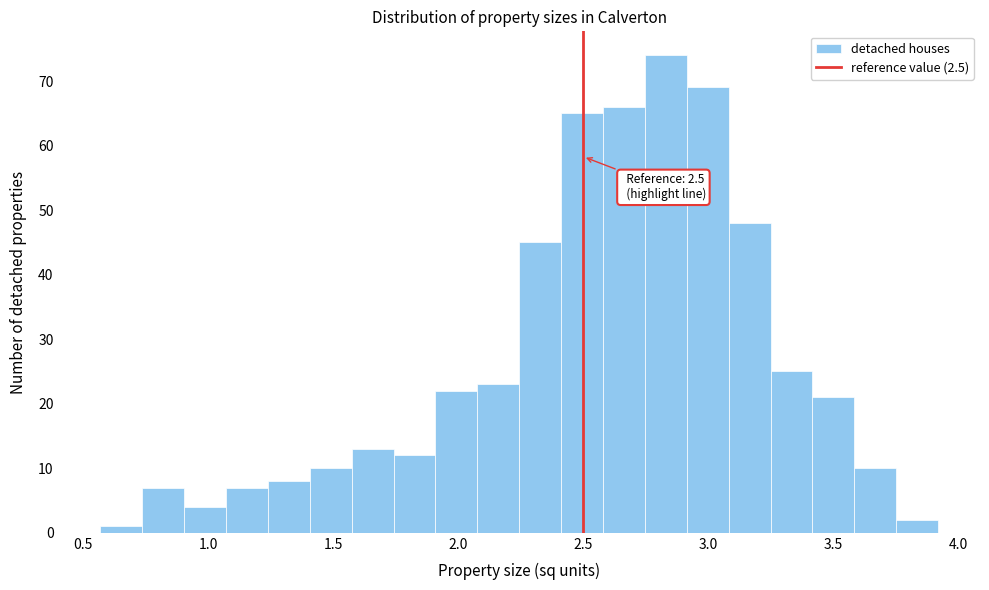

Around what value on the x-axis is the tallest bar? Give the approximate position of its centre, as read against the axis.

2.85